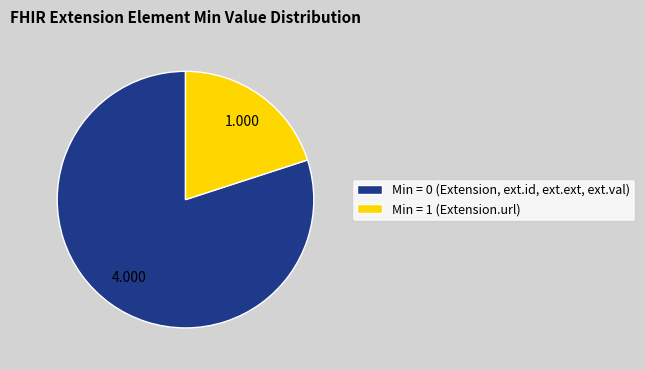

Is there any slice that represents more than half of the pie?

Yes